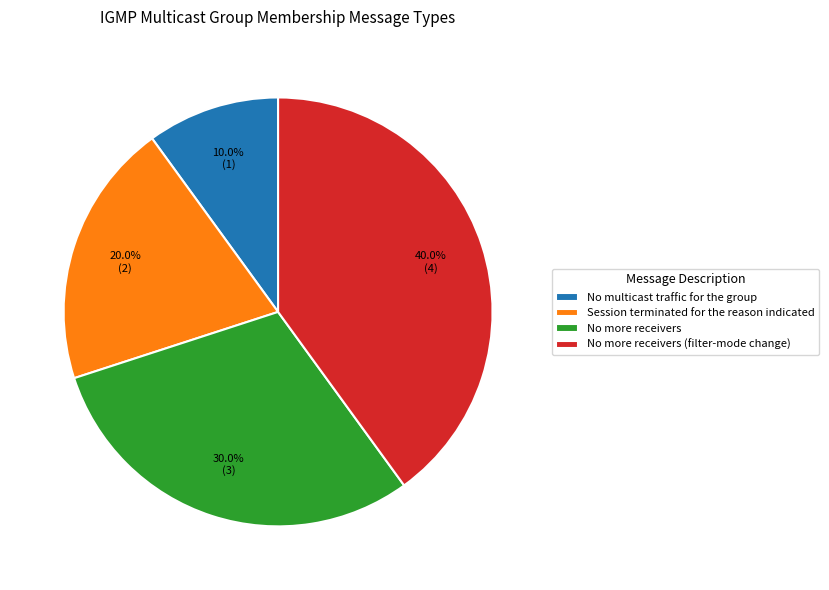

Which has a higher value, No multicast traffic for the group or Session terminated for the reason indicated?

Session terminated for the reason indicated